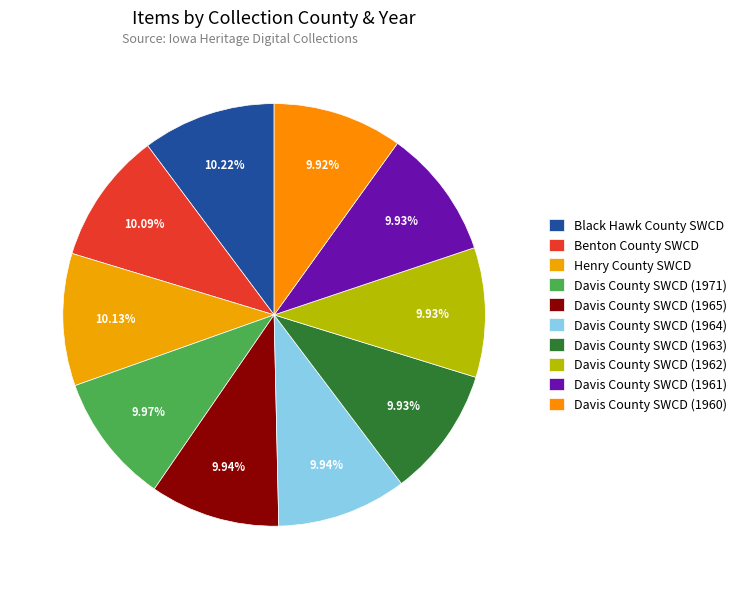

Does Davis County SWCD (1965) represent more than half of the total?

No